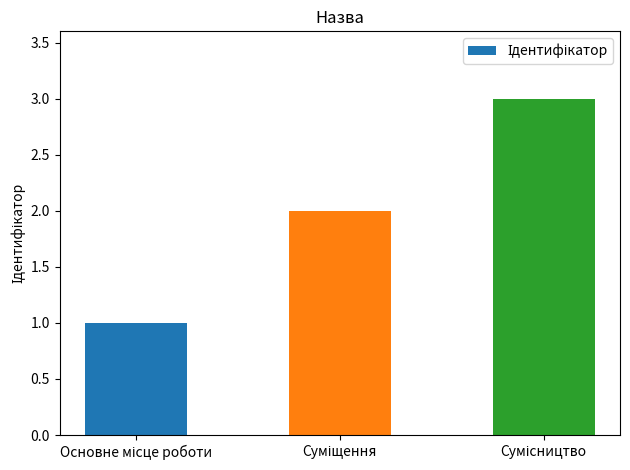

How many distinct data groups are displayed?

1